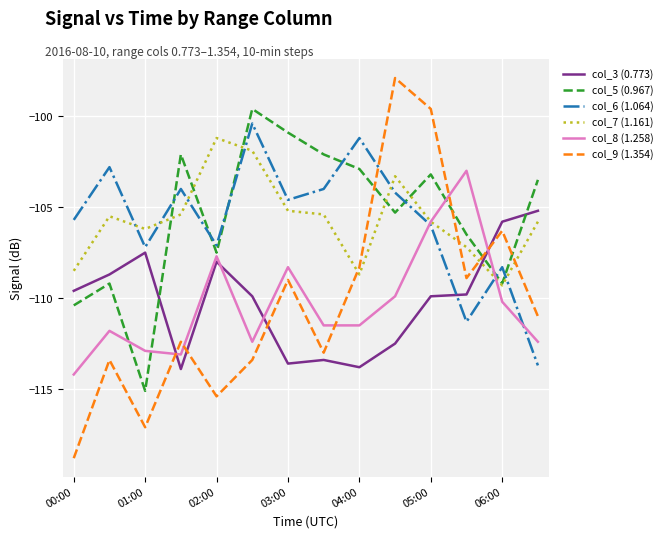

How many lines are shown in the chart?

6